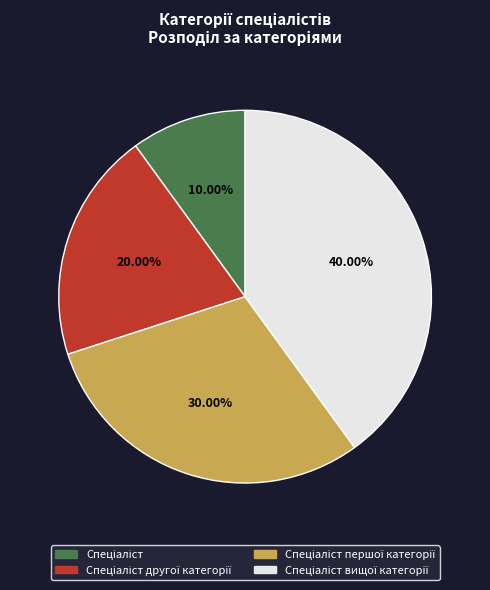

Is there a majority slice in this chart?

No